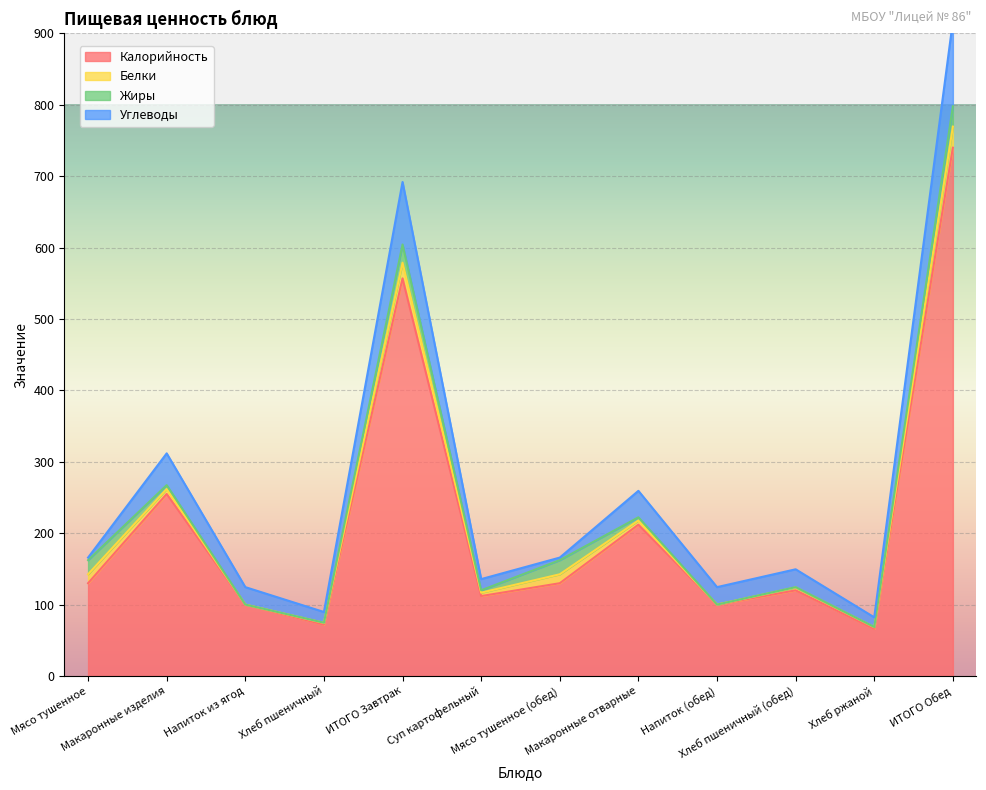

What is the average value of the Жиры series?

9.0